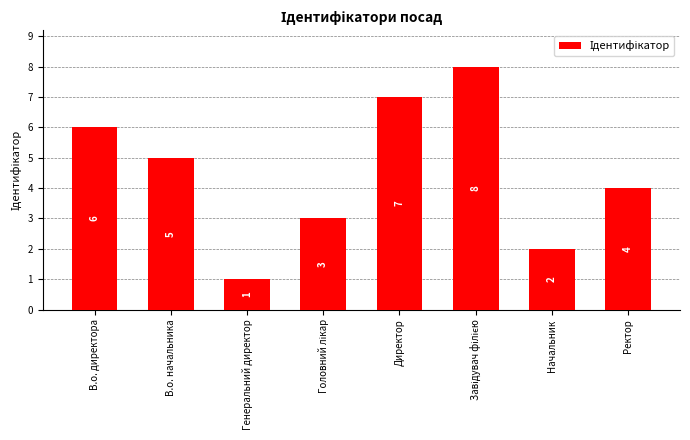

What is the sum of the values at Директор and В.о. директора?

13